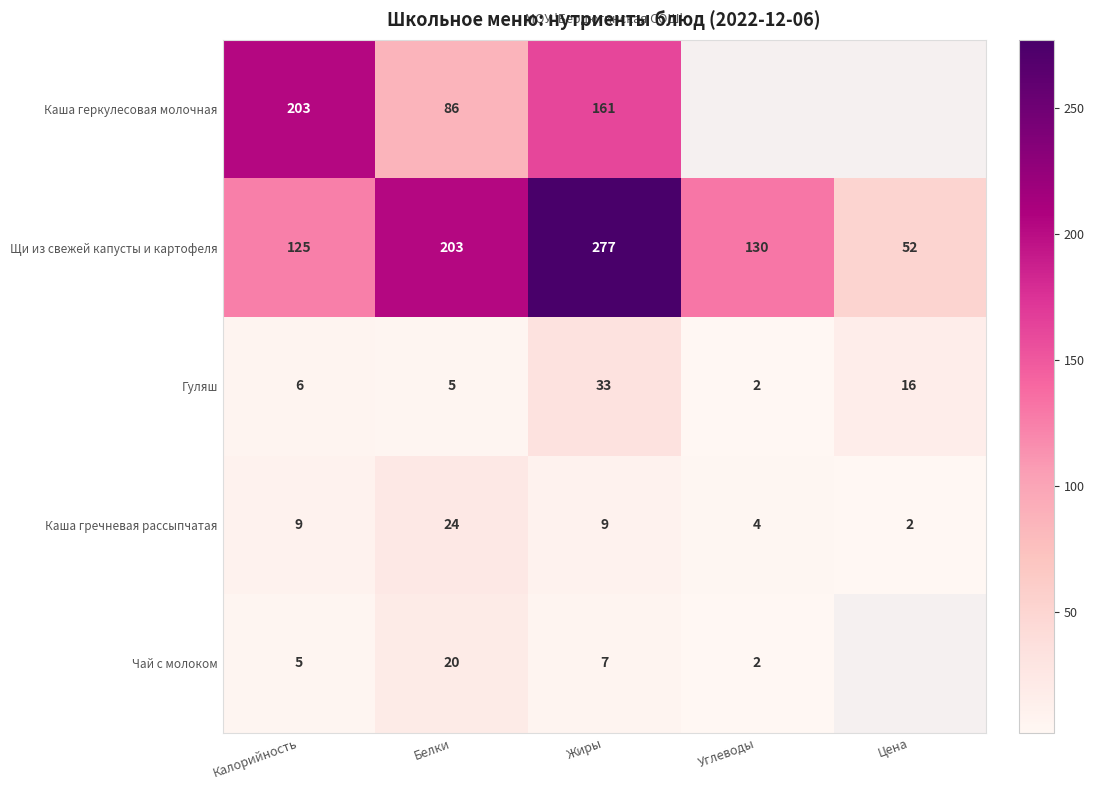

The value of Щи из свежей капусты и картофеля at Белки is 203. True or false?

True